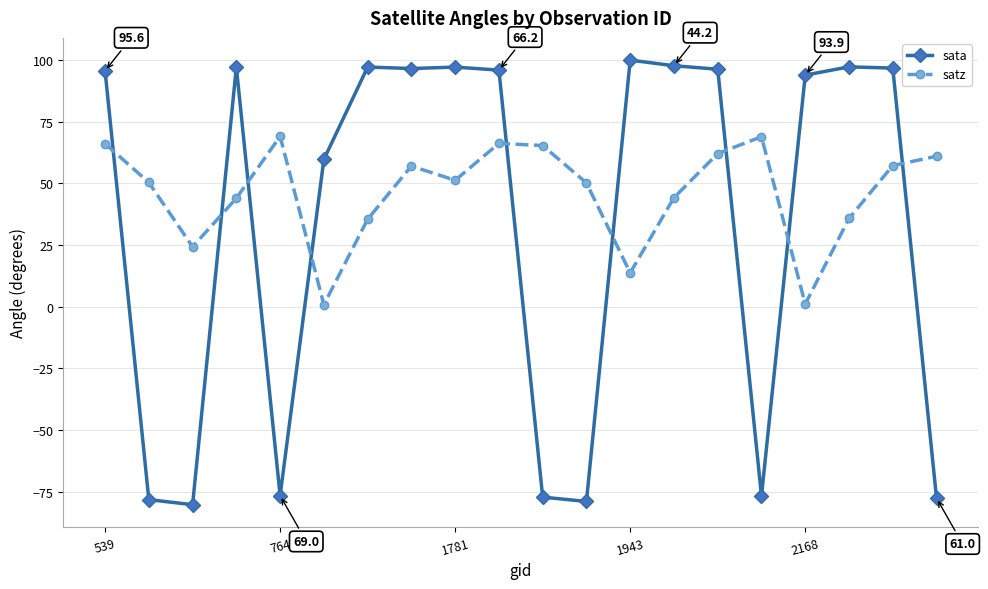

What is the lowest value of the sata series?

-80.3